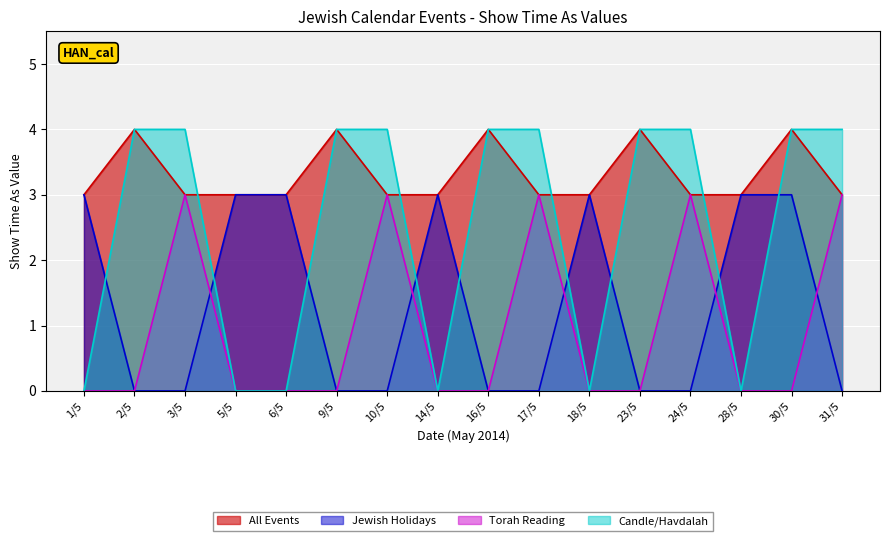

Reading left to right, what are all the values shown in this chart?

All Events: 1/5=3	2/5=4	3/5=3	5/5=3	6/5=3	9/5=4	10/5=3	14/5=3	16/5=4	17/5=3	18/5=3	23/5=4	24/5=3	28/5=3	30/5=4	31/5=3
Jewish Holidays: 1/5=3	2/5=0	3/5=0	5/5=3	6/5=3	9/5=0	10/5=0	14/5=3	16/5=0	17/5=0	18/5=3	23/5=0	24/5=0	28/5=3	30/5=3	31/5=0
Torah Reading: 1/5=0	2/5=0	3/5=3	5/5=0	6/5=0	9/5=0	10/5=3	14/5=0	16/5=0	17/5=3	18/5=0	23/5=0	24/5=3	28/5=0	30/5=0	31/5=3
Candle/Havdalah: 1/5=0	2/5=4	3/5=4	5/5=0	6/5=0	9/5=4	10/5=4	14/5=0	16/5=4	17/5=4	18/5=0	23/5=4	24/5=4	28/5=0	30/5=4	31/5=4